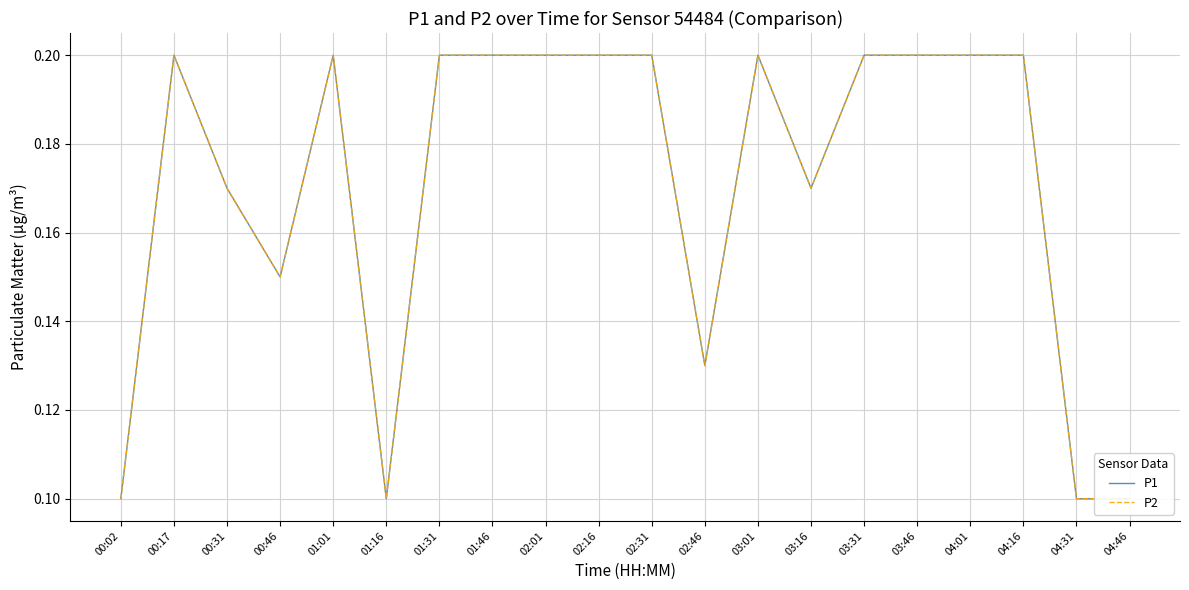

What is the sum of the P1 values at 02:01 and 04:31?

0.3